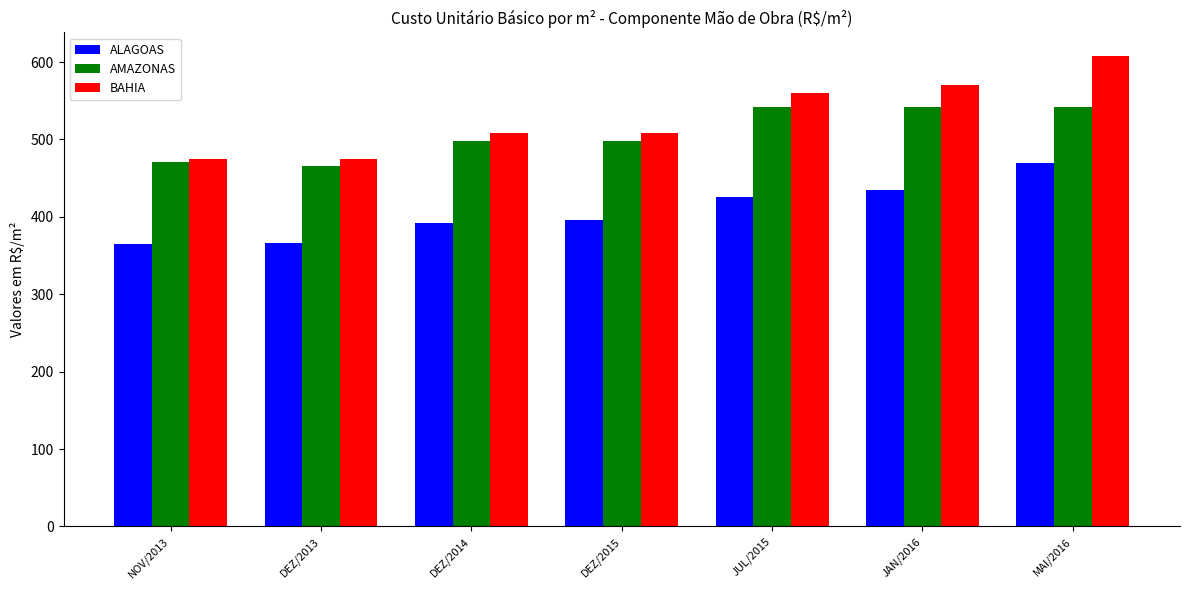

Read the BAHIA value at JAN/2016.

570.6